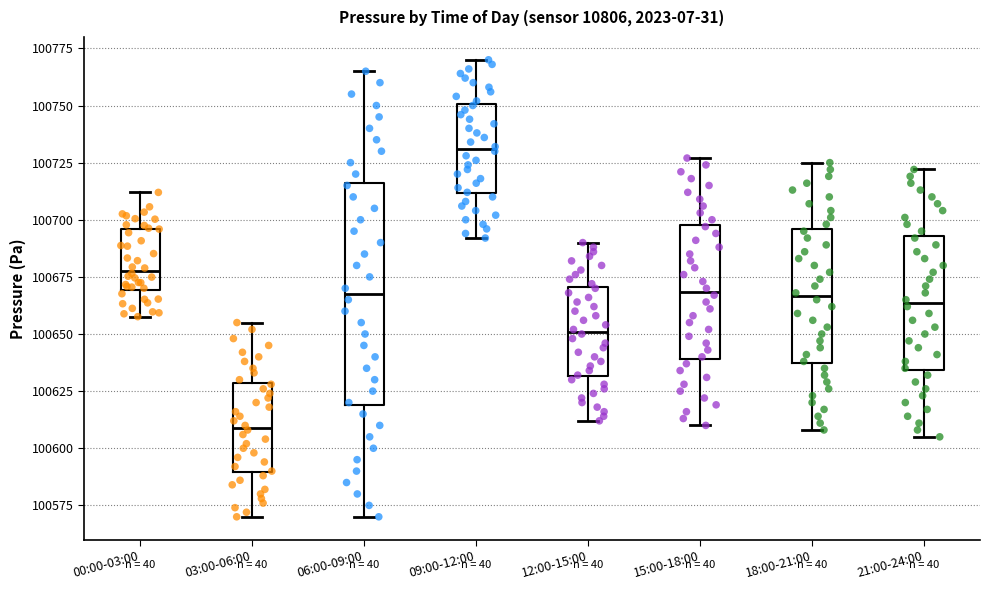

Comparing the boxes themselves (not the whiskers), which one is the tallest?

06:00-09:00